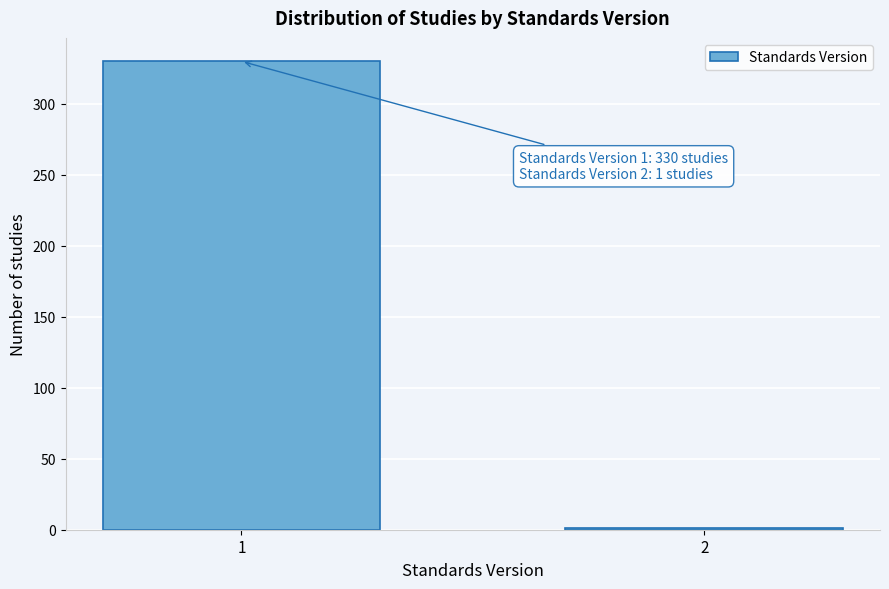

Reading left to right, transcribe all the data shown in this chart.

1=330	2=1